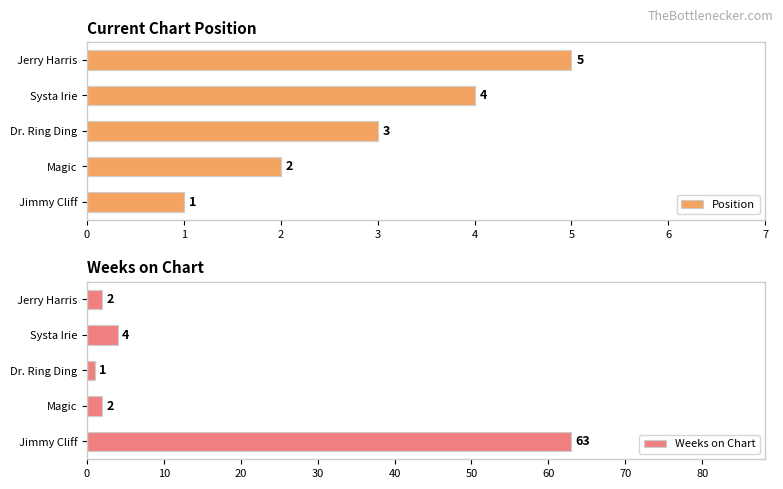

How many groups of bars are there?

5